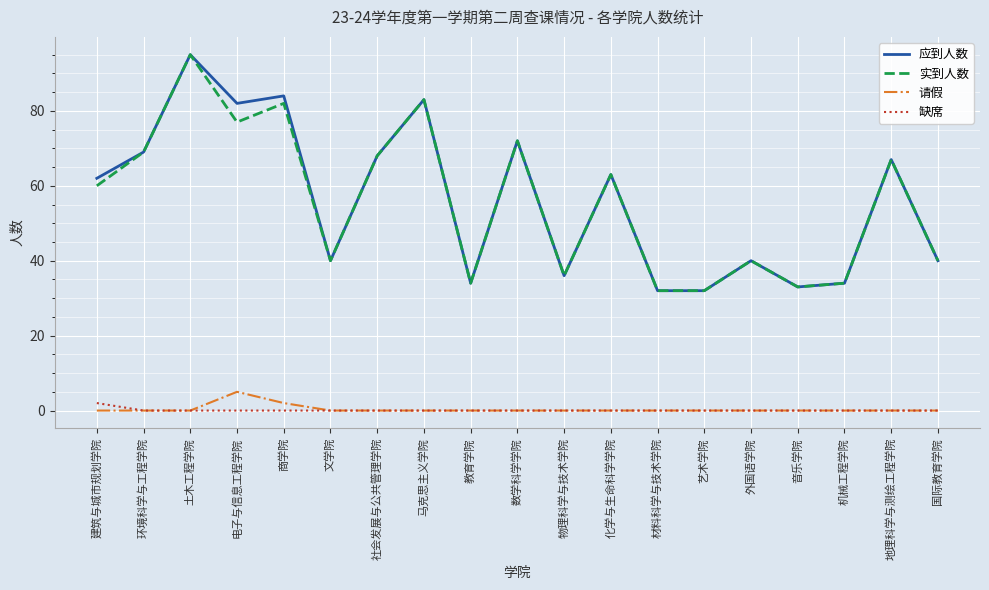

What is the sum of all 应到人数 values?

1066